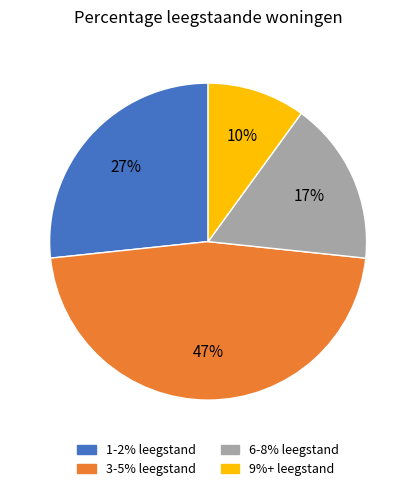

To the nearest percent, what is the average slice percentage?

25%